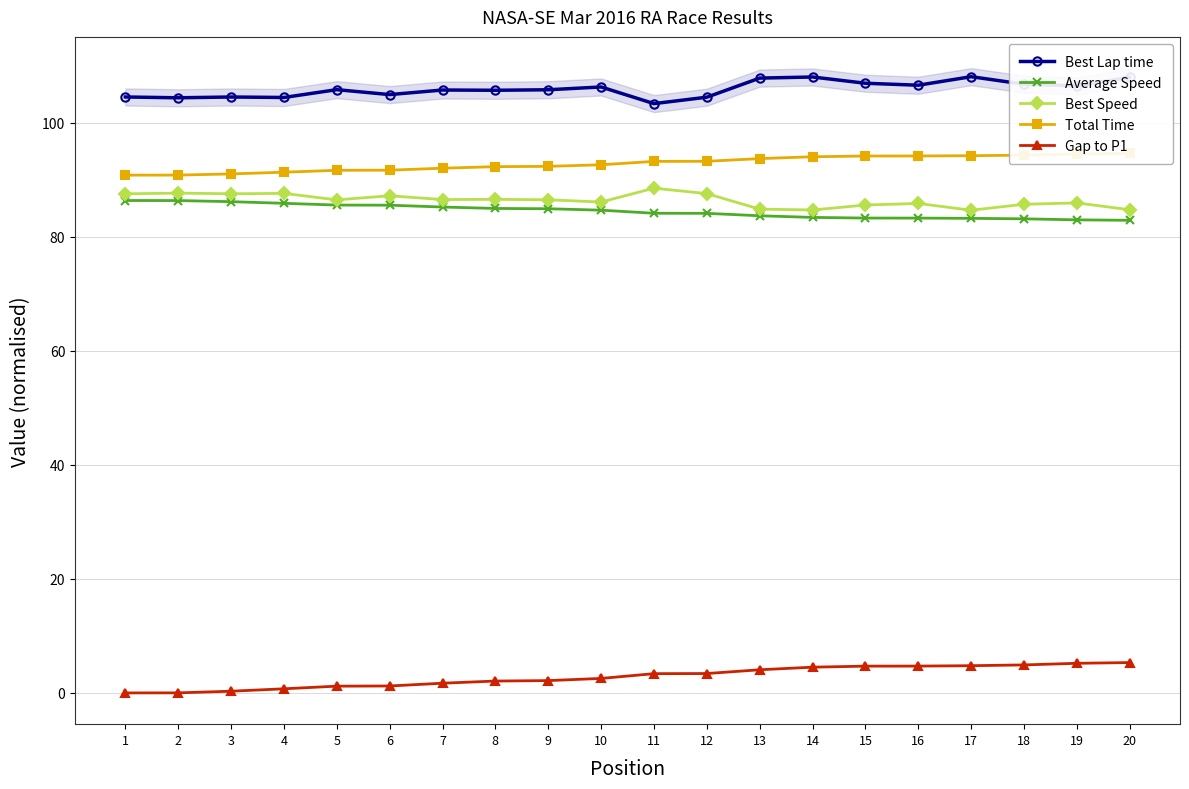

True or false: Gap to P1 and Best Speed cross at least once.

False